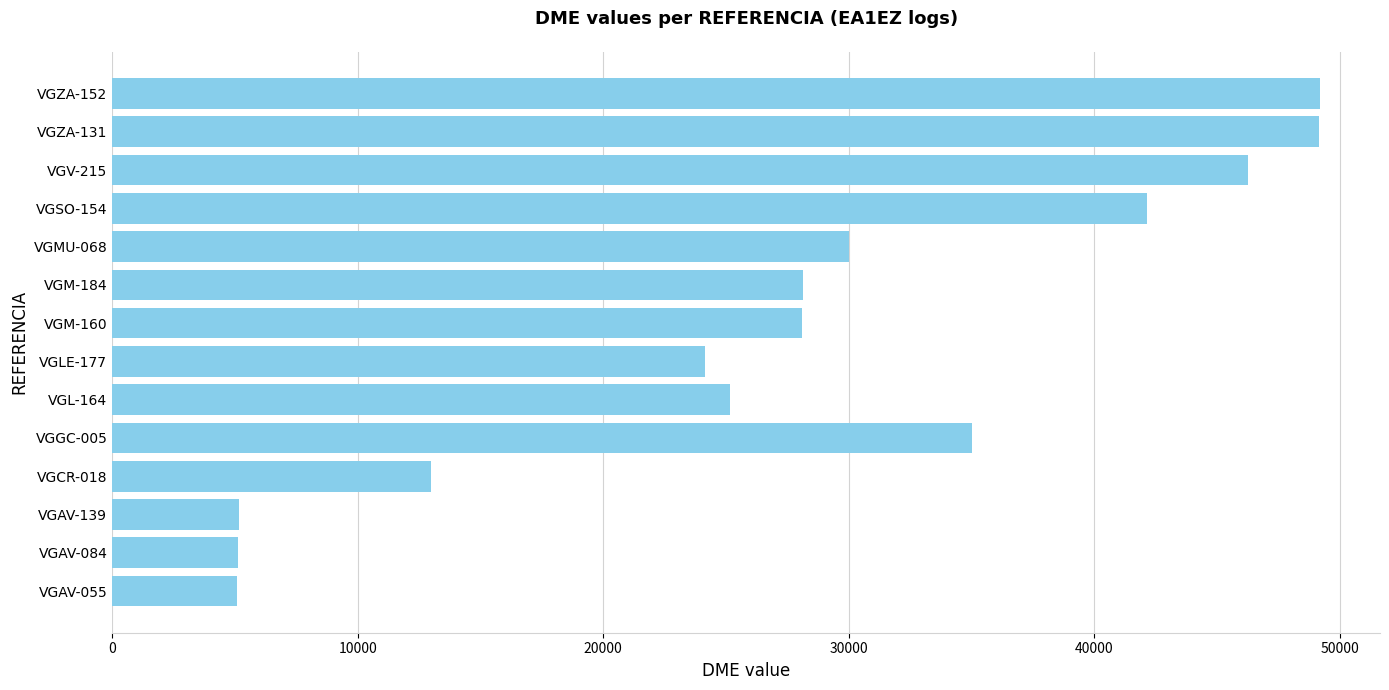

Is it true that the value at VGCR-018 is 13004?

True